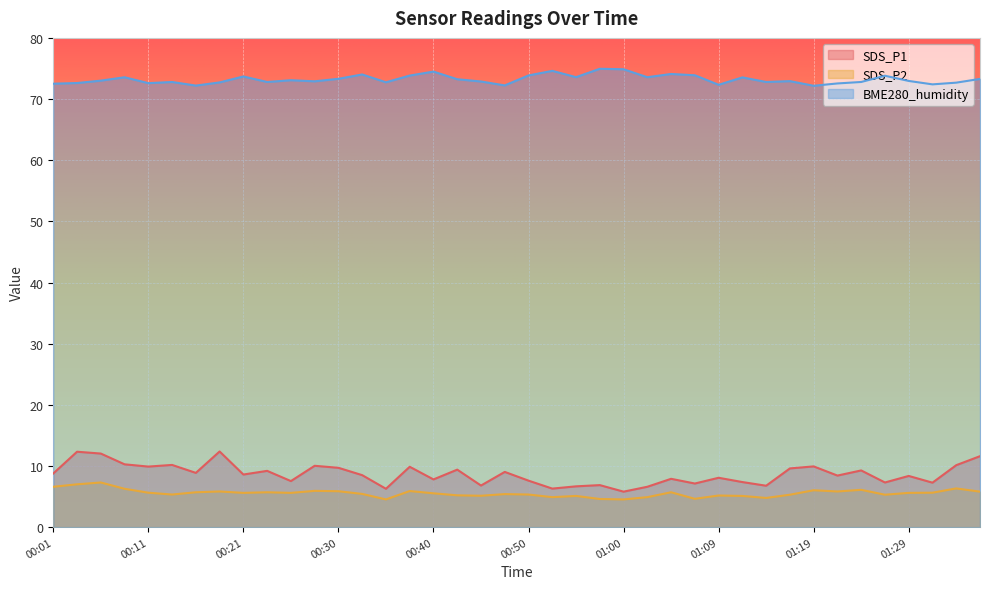

True or false: SDS_P1 and SDS_P2 intersect in this chart.

False